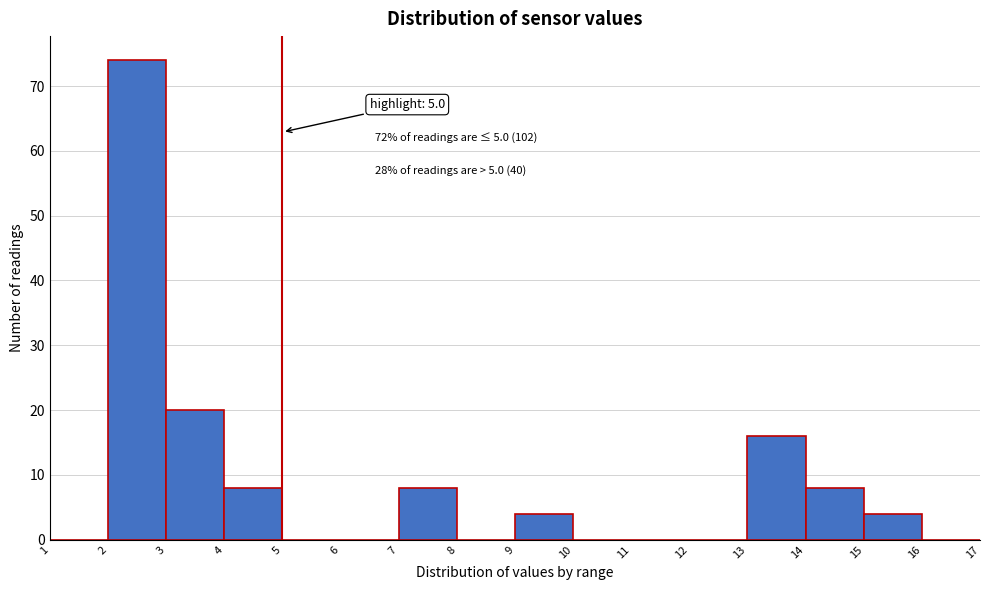

Which range on the x-axis has the tallest bar?

2 to 3